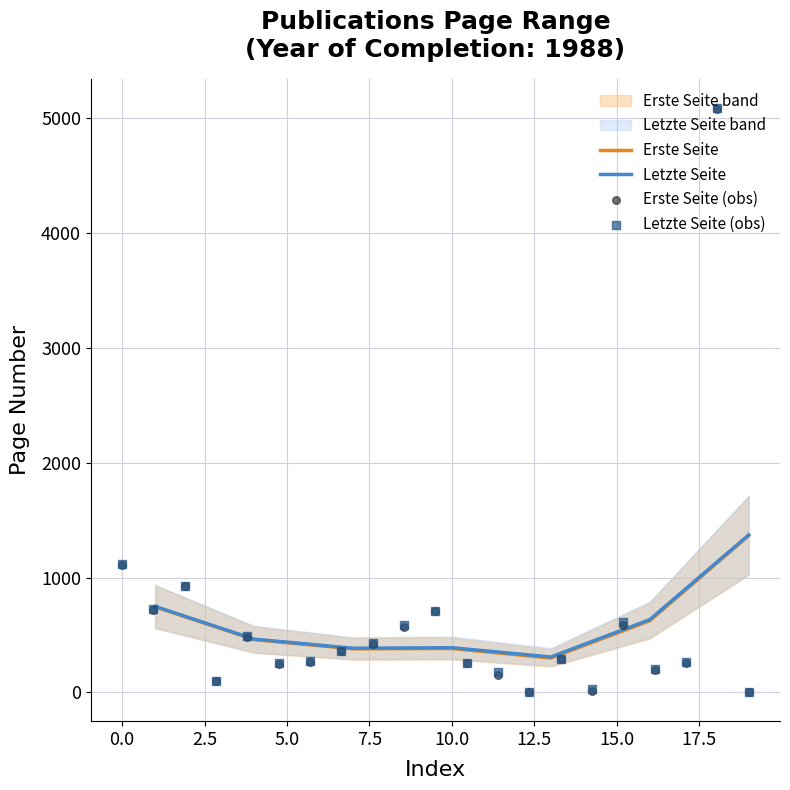

Which series reaches the maximum Y coordinate?

Letzte Seite